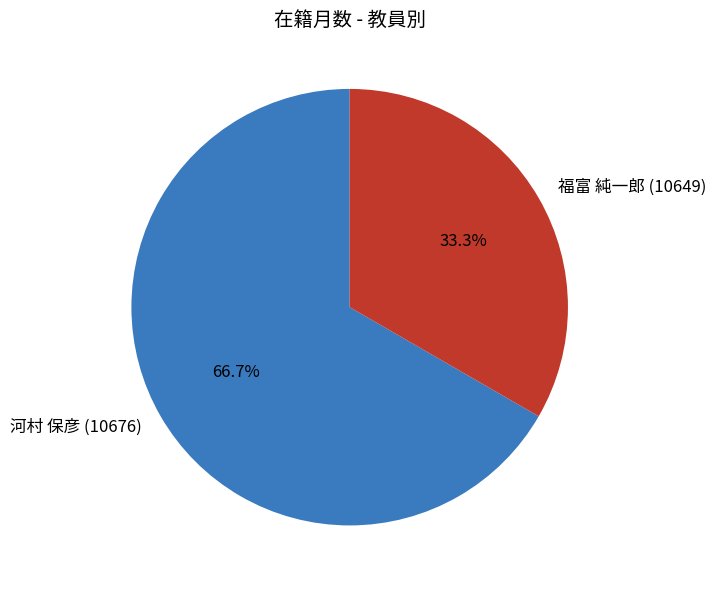

How many slices are in this pie chart?

2